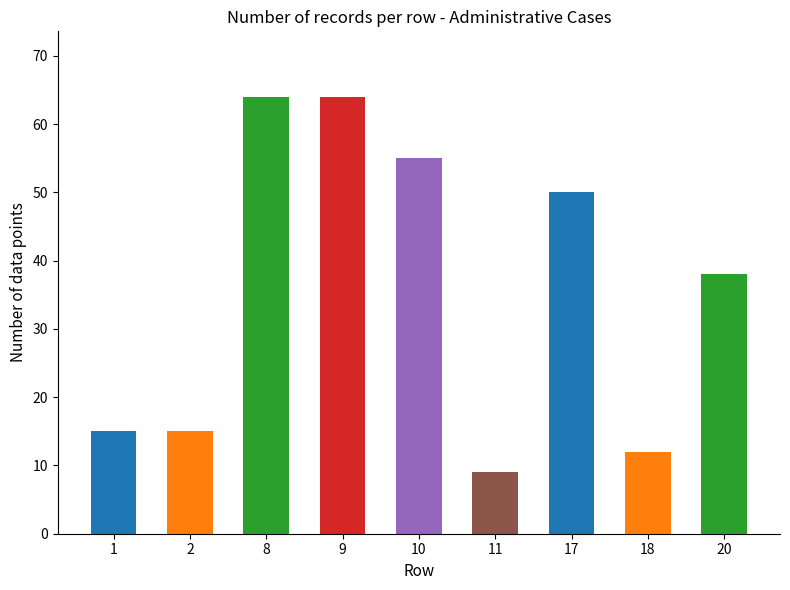

What is the value of the 5th bar from the left?

55